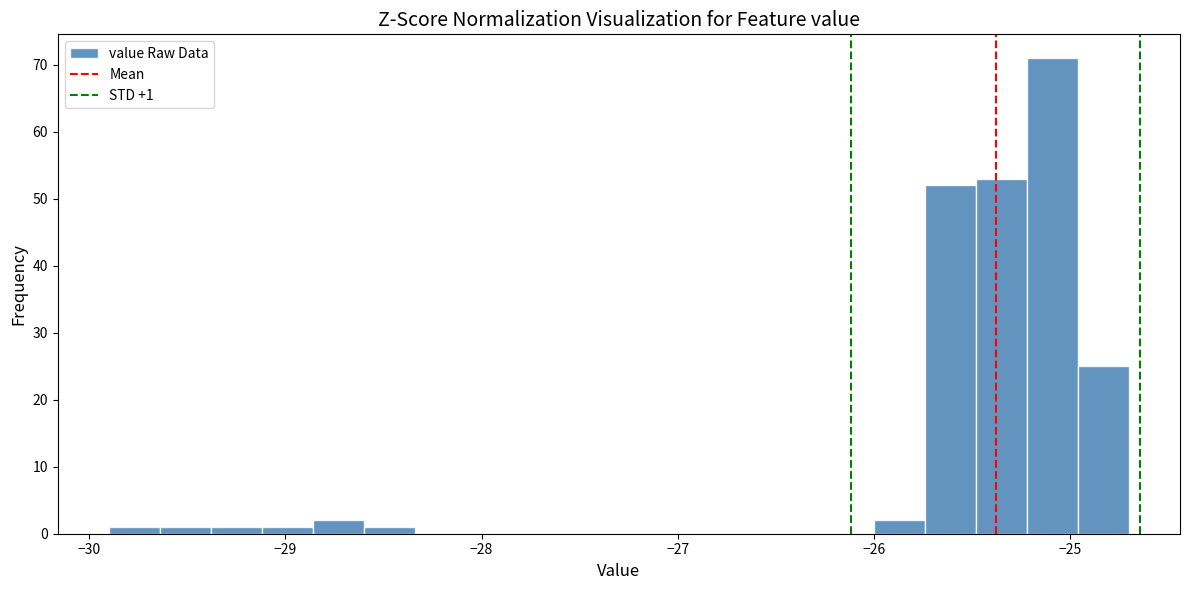

Around what value on the x-axis is the tallest bar? Give the approximate position of its centre, as read against the axis.

-25.1